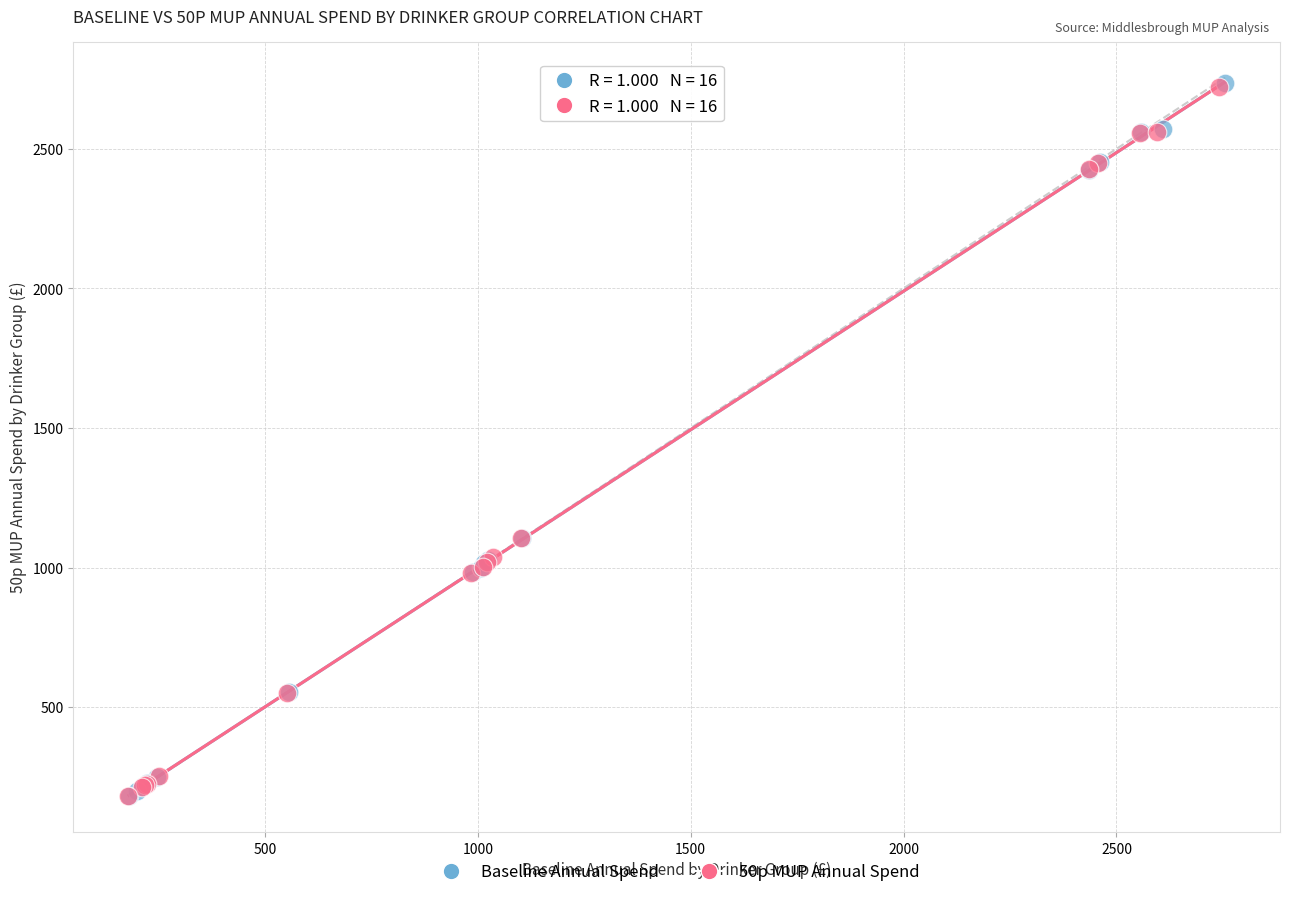

What are all the series names shown in the legend?

Baseline Annual Spend, 50p MUP Annual Spend